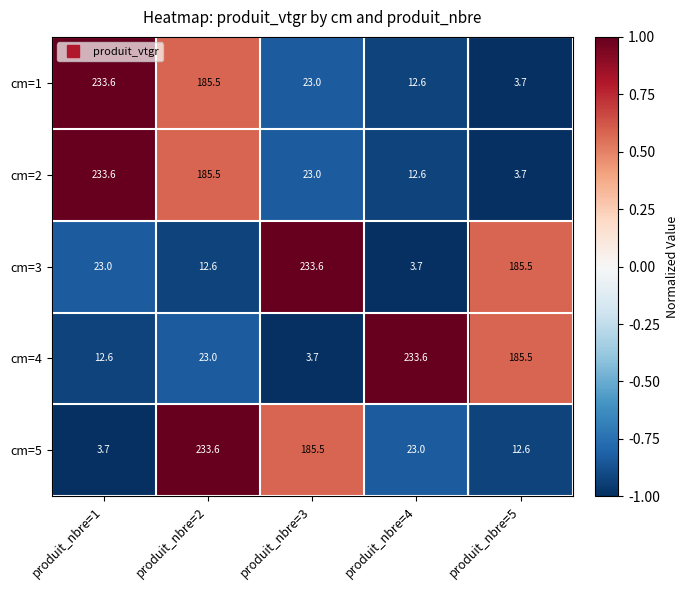

What is the difference between the second highest and second lowest values in the cm=5 series?

172.9